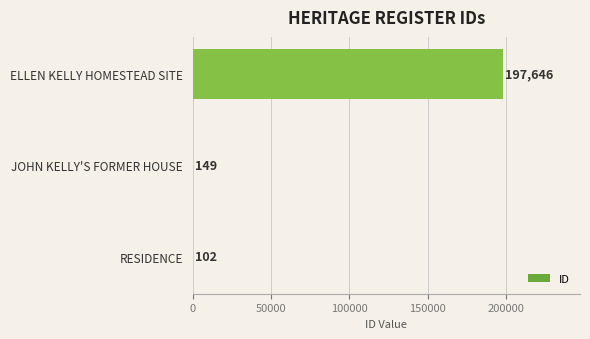

Are the bars horizontal?

Yes